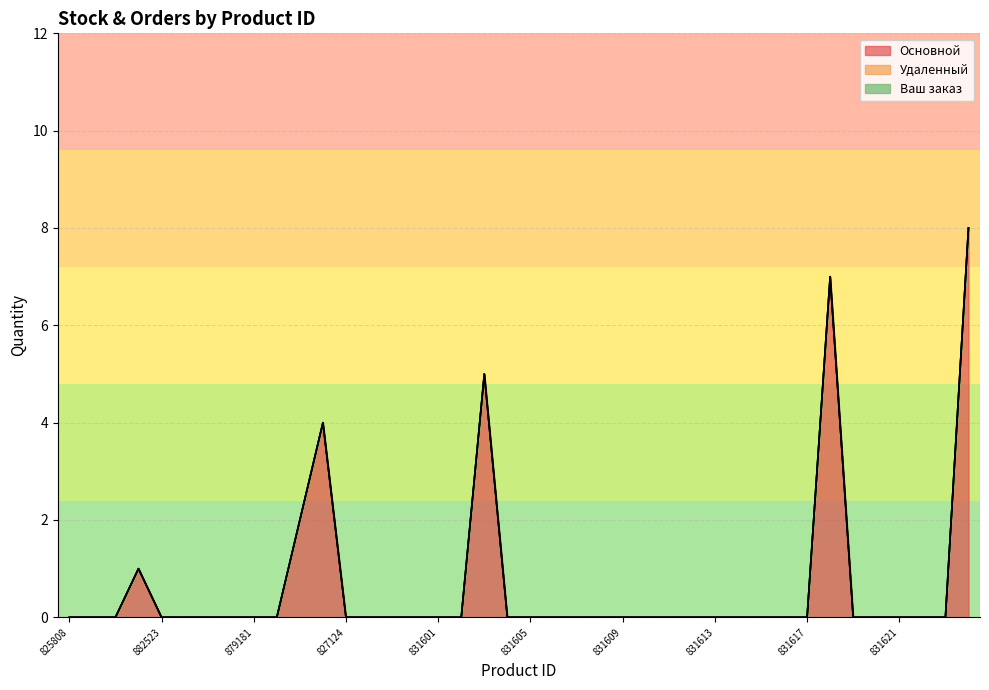

What position from the left is 827349?

16